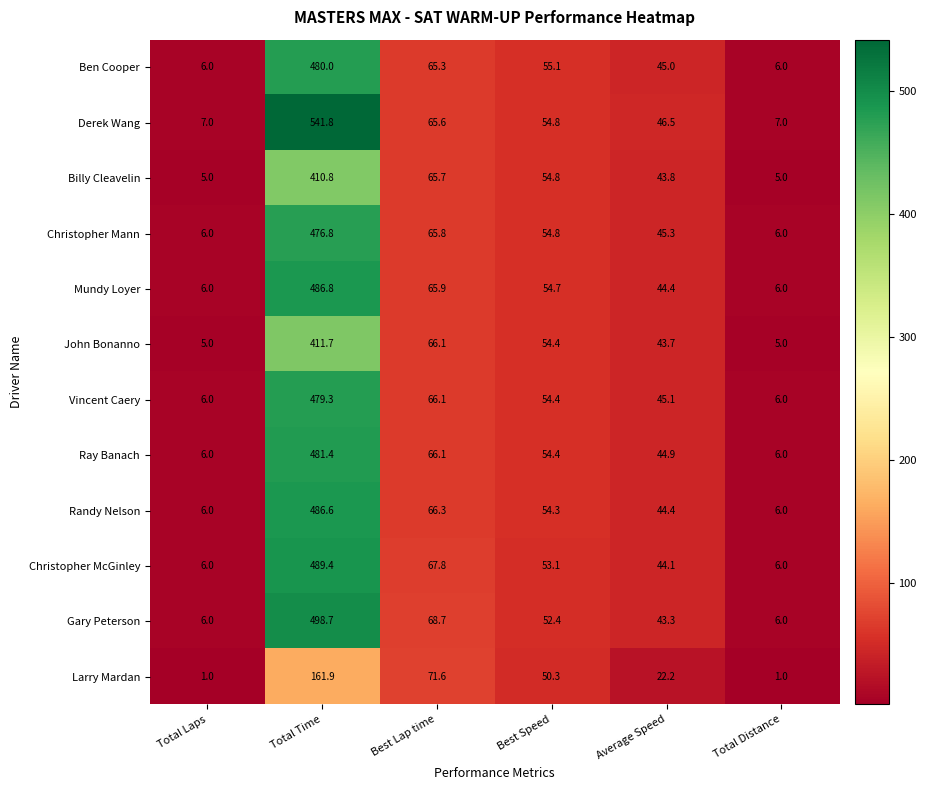

What is the average value of the Gary Peterson series?

112.5